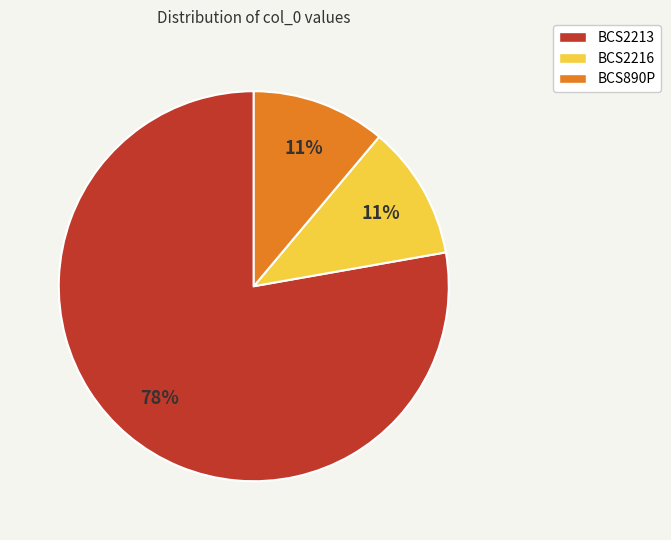

What is the majority slice?

BCS2213